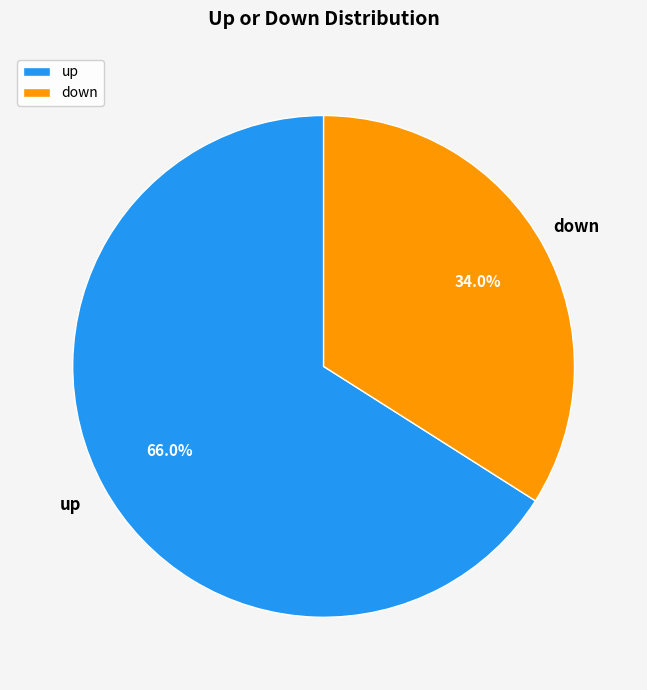

Which slice is the largest?

up